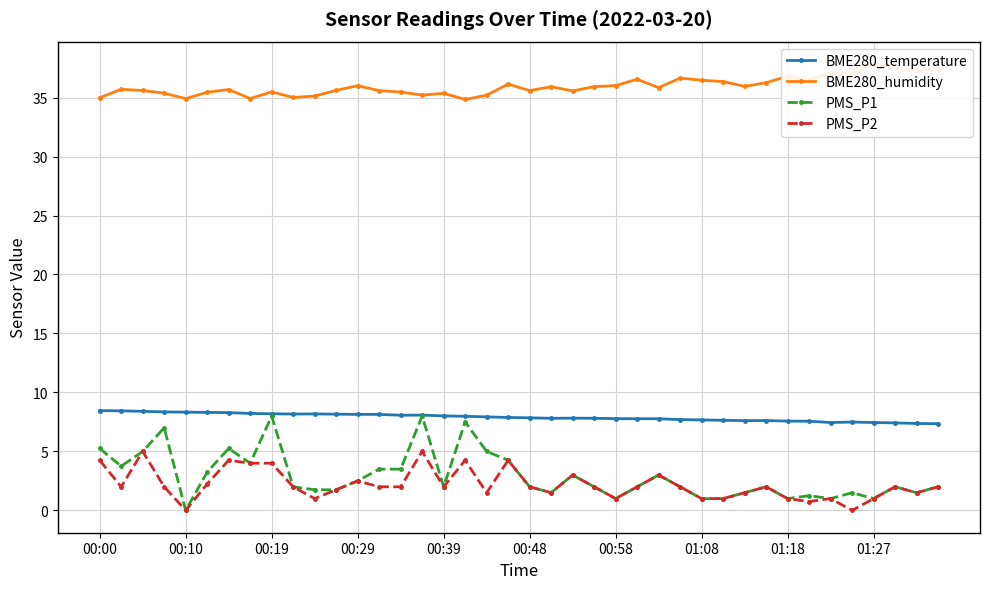

What is the difference between the highest and lowest values at 29?

35.4